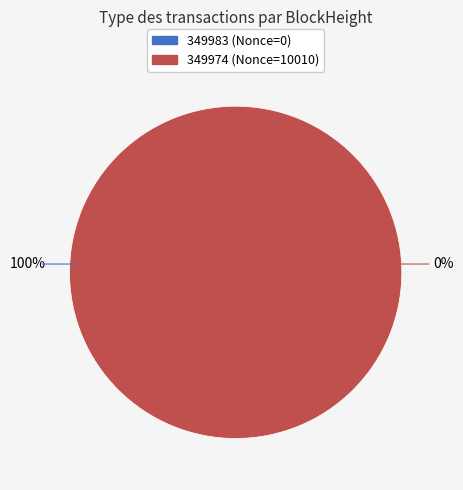

How many slices are in this pie chart?

2